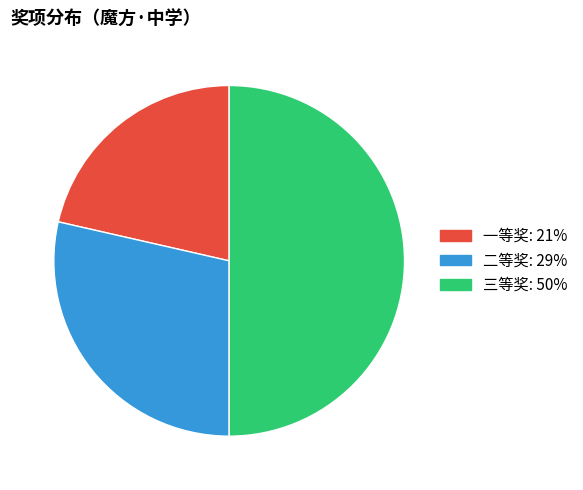

Is it true that 三等奖 is 50% of the pie?

True